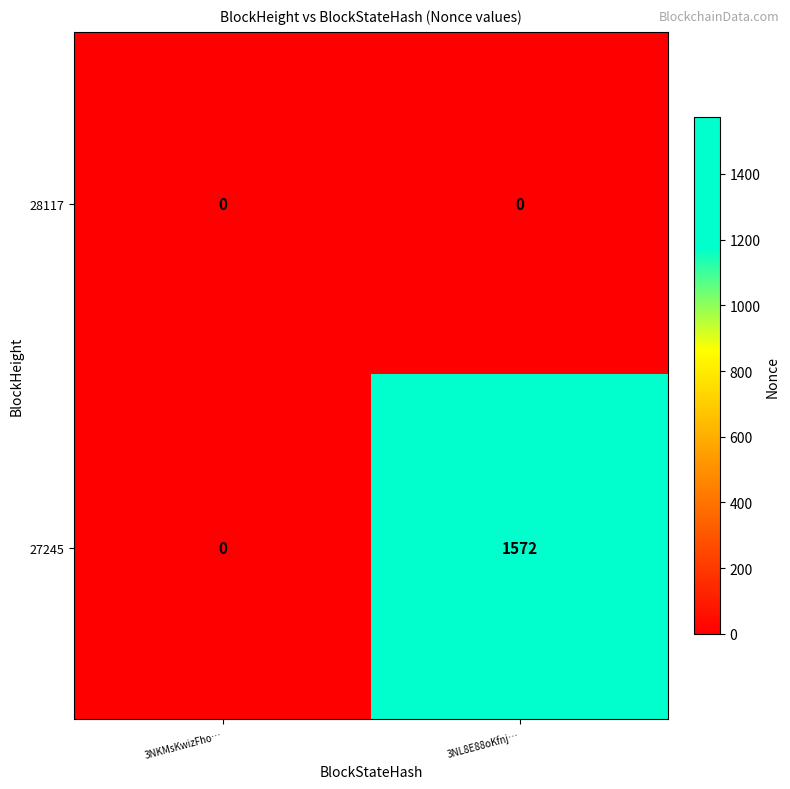

Which series has the largest total across all categories?

27245